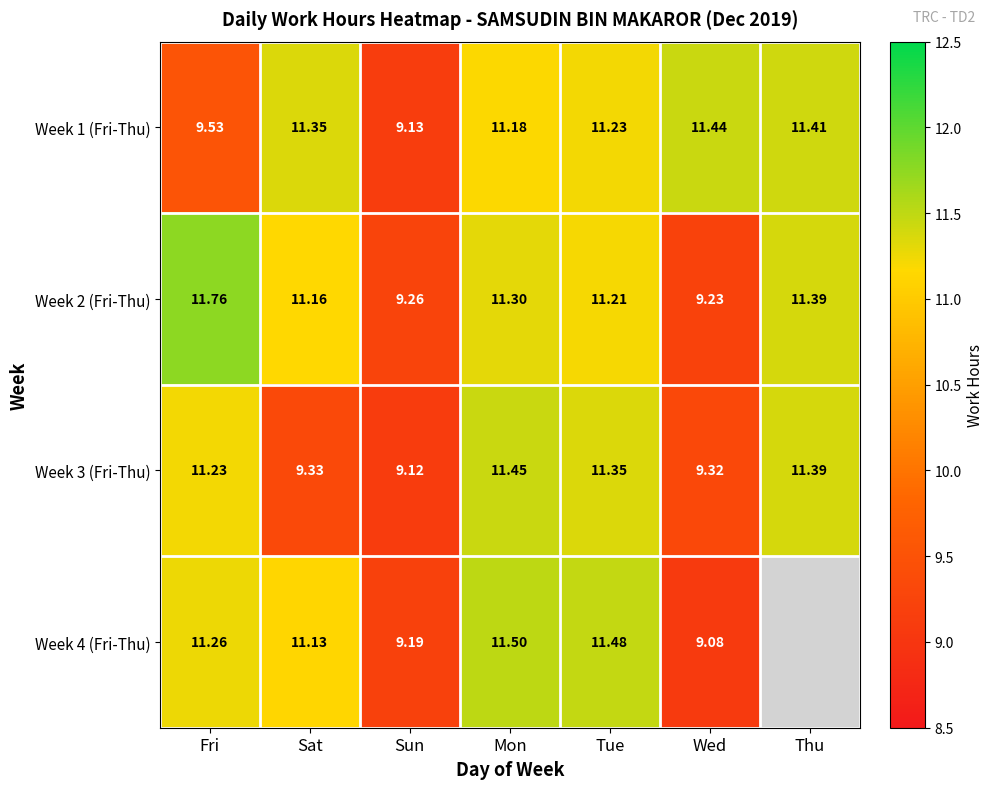

The Week 1 (Fri-Thu) series shows 2.6 at Sat. True or false?

False